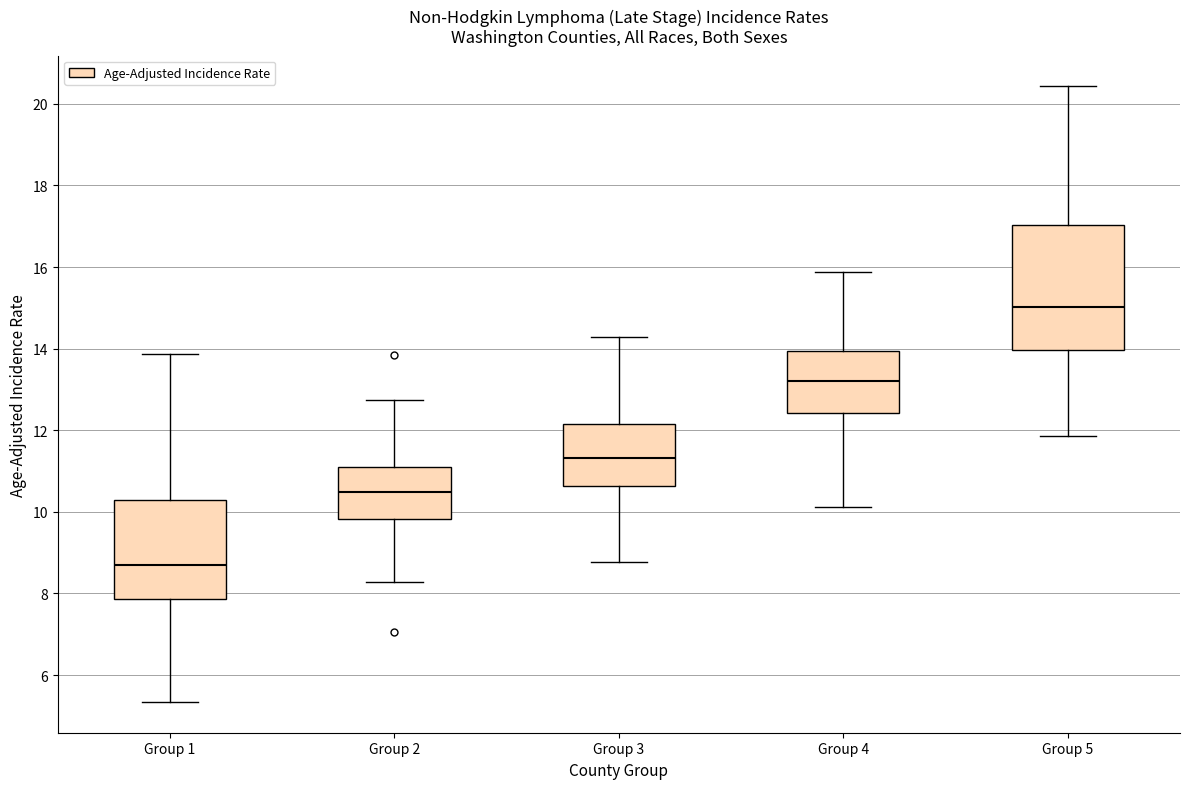

Which box has the highest median line?

Group 5